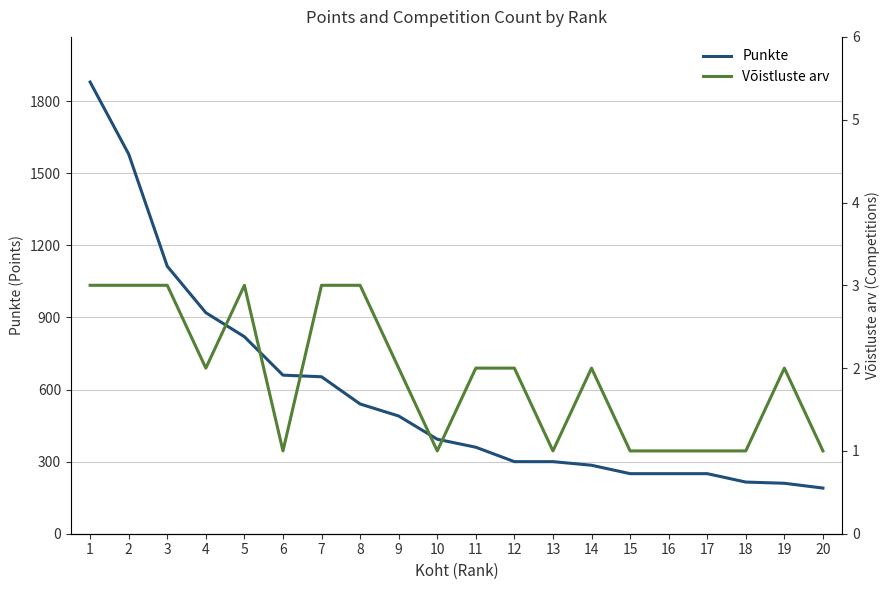

The value of Punkte at 20 is 329.4. True or false?

False